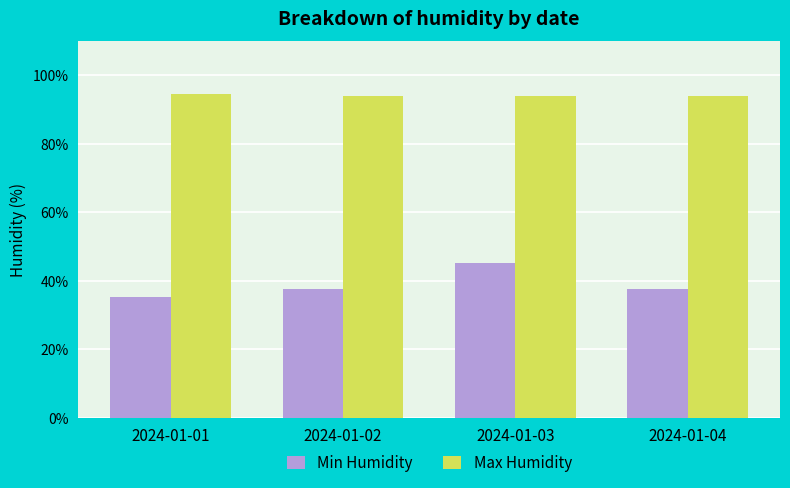

How many bars are there in each group?

2